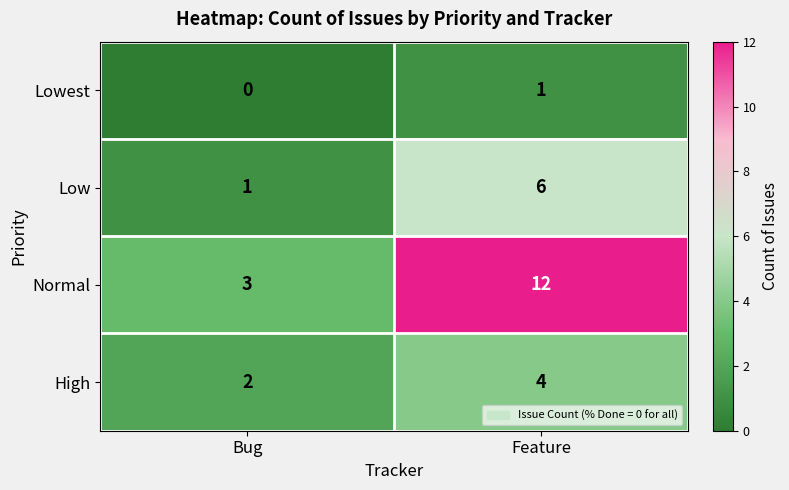

What is the maximum value shown in the chart?

12